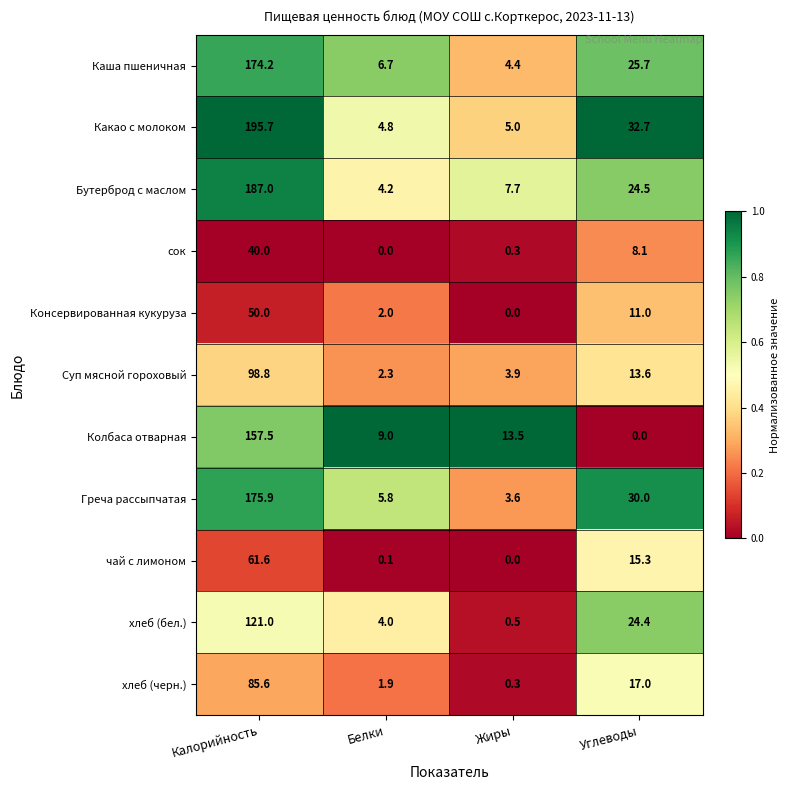

What is the greatest value displayed?

195.7